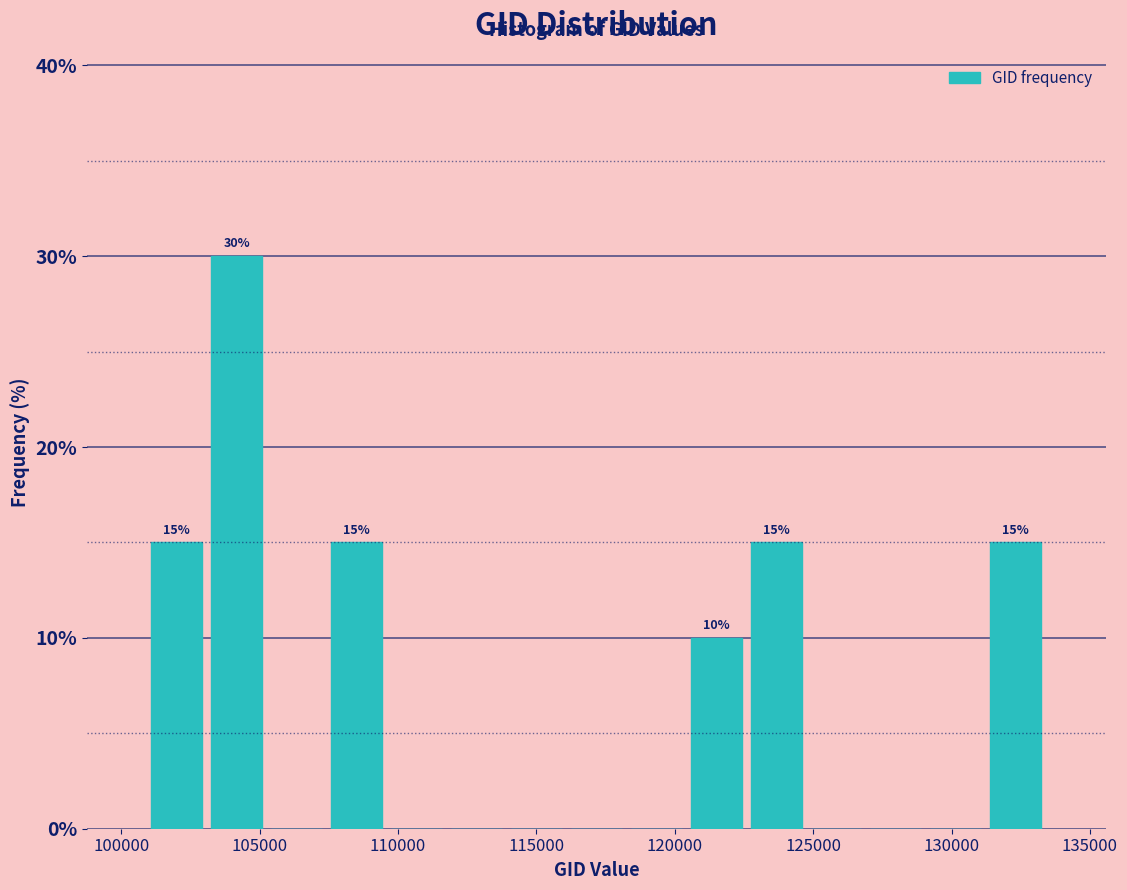

Which range on the x-axis has the tallest bar?

103000 to 105500